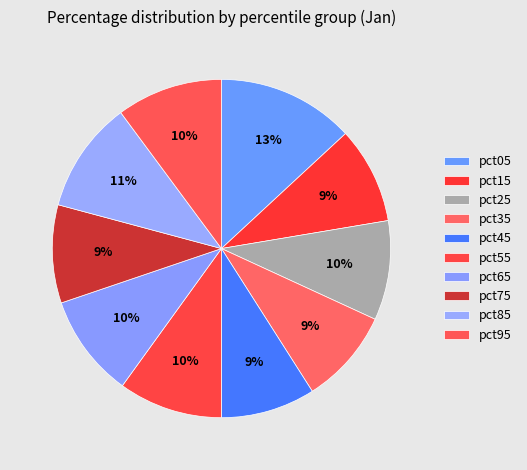

The pct75 slice represents 1% of the pie. True or false?

False